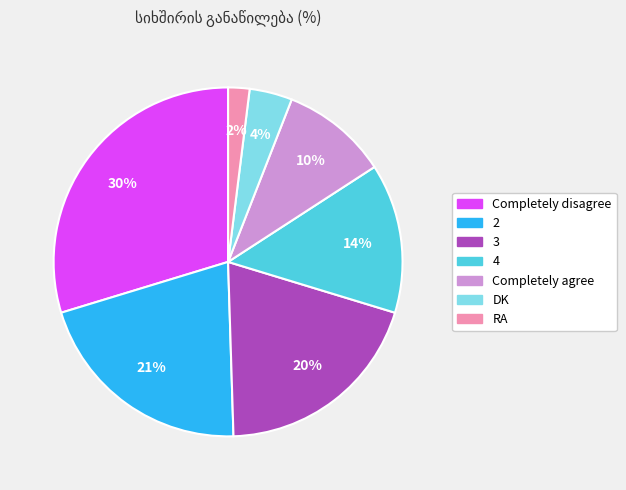

The RA slice represents 2% of the pie. True or false?

True